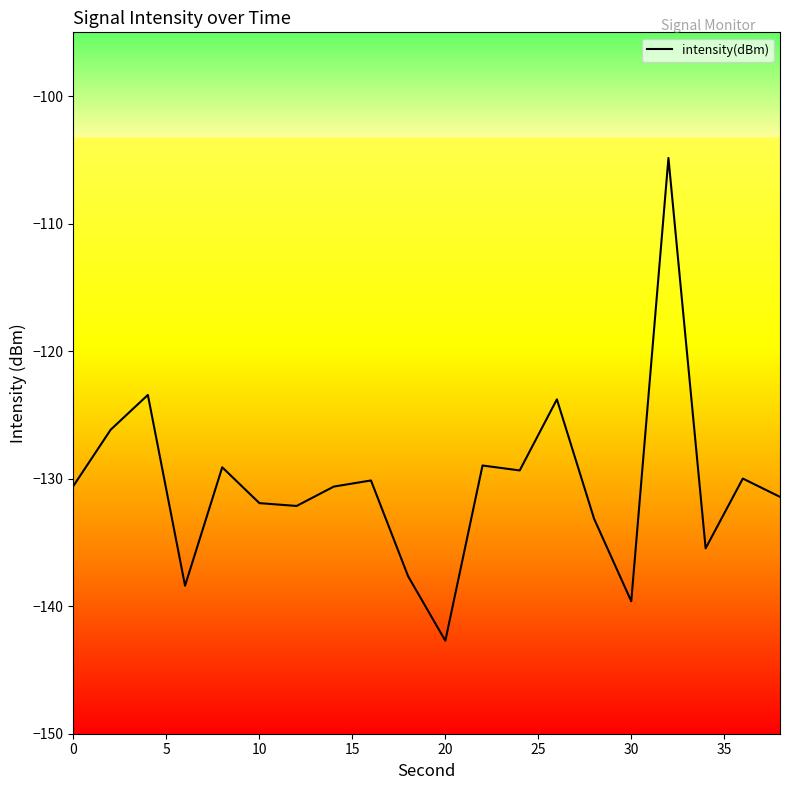

What is the greatest value displayed?

-104.9